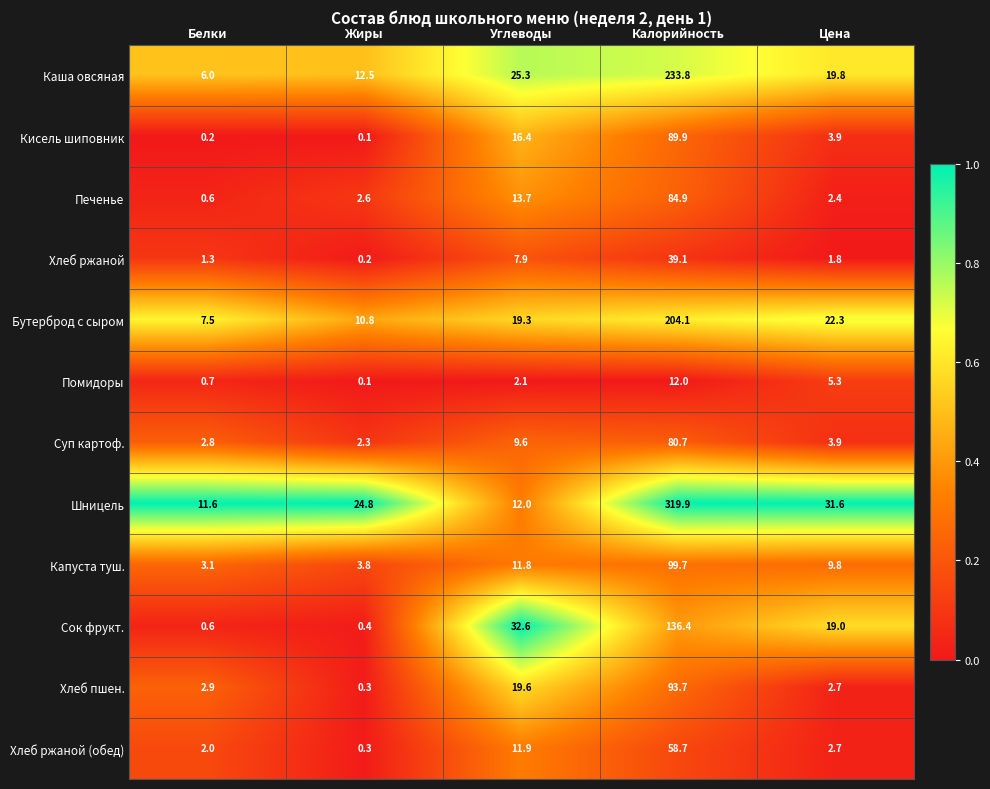

At which category is the sum across all series the highest?

Калорийность